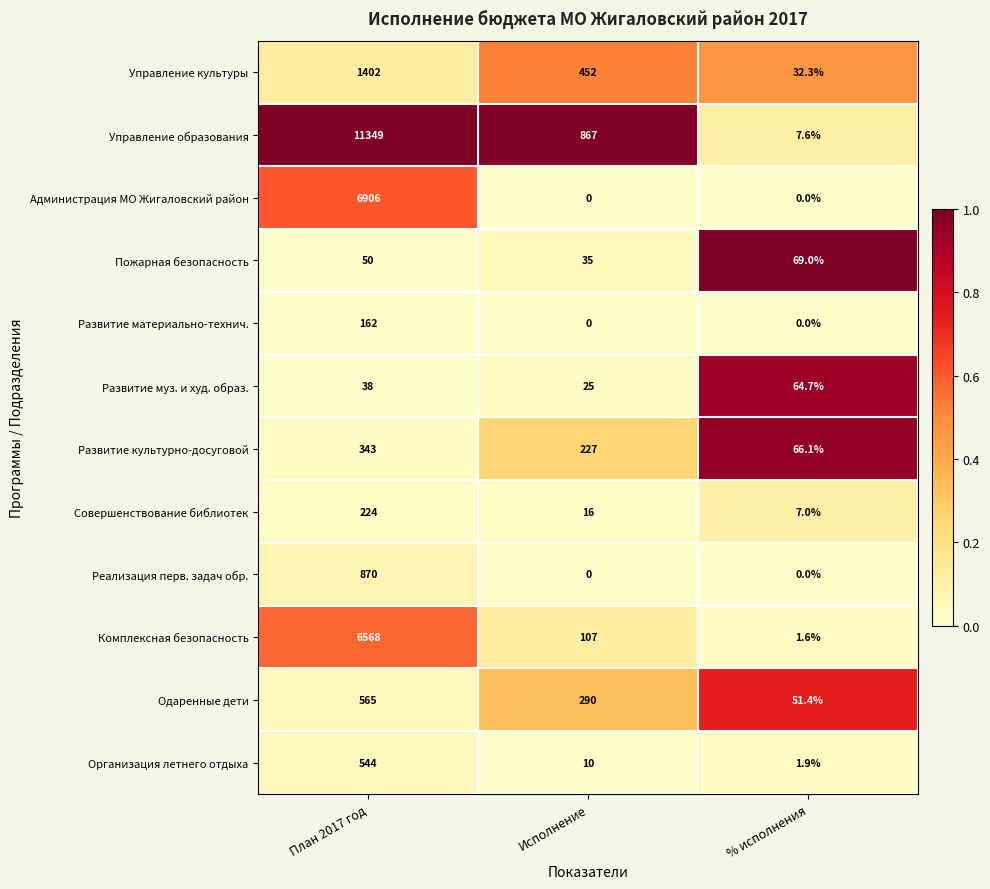

Which series has the largest range (max minus min)?

Управление образования